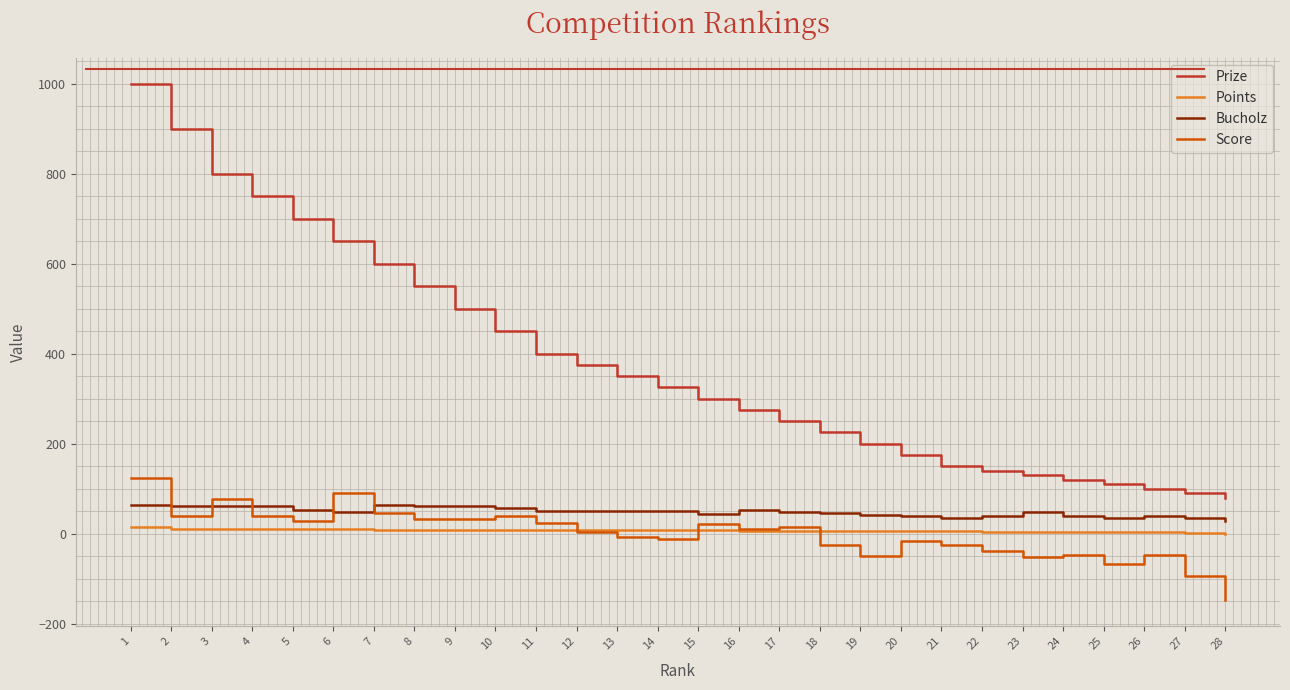

What is the difference between the highest and lowest values at 16?

269